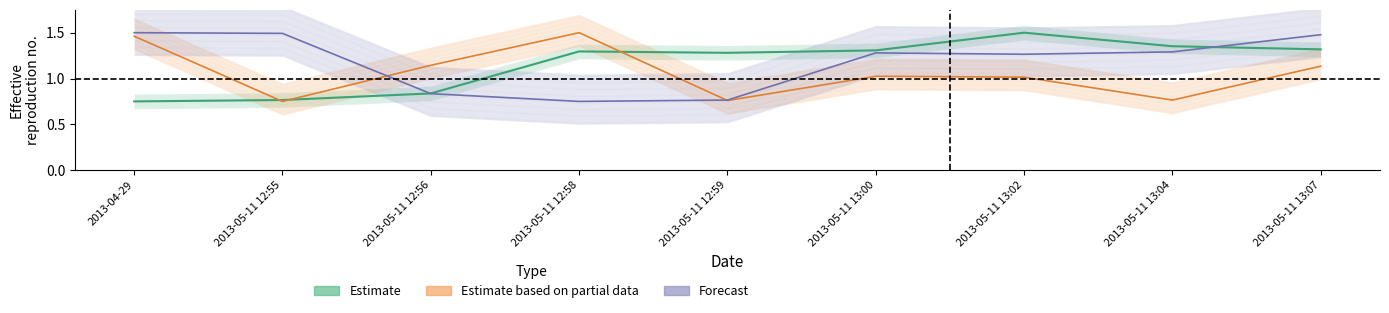

What is the sum of the Estimate values at 2013-05-11 12:58 and 2013-04-29?

2.0